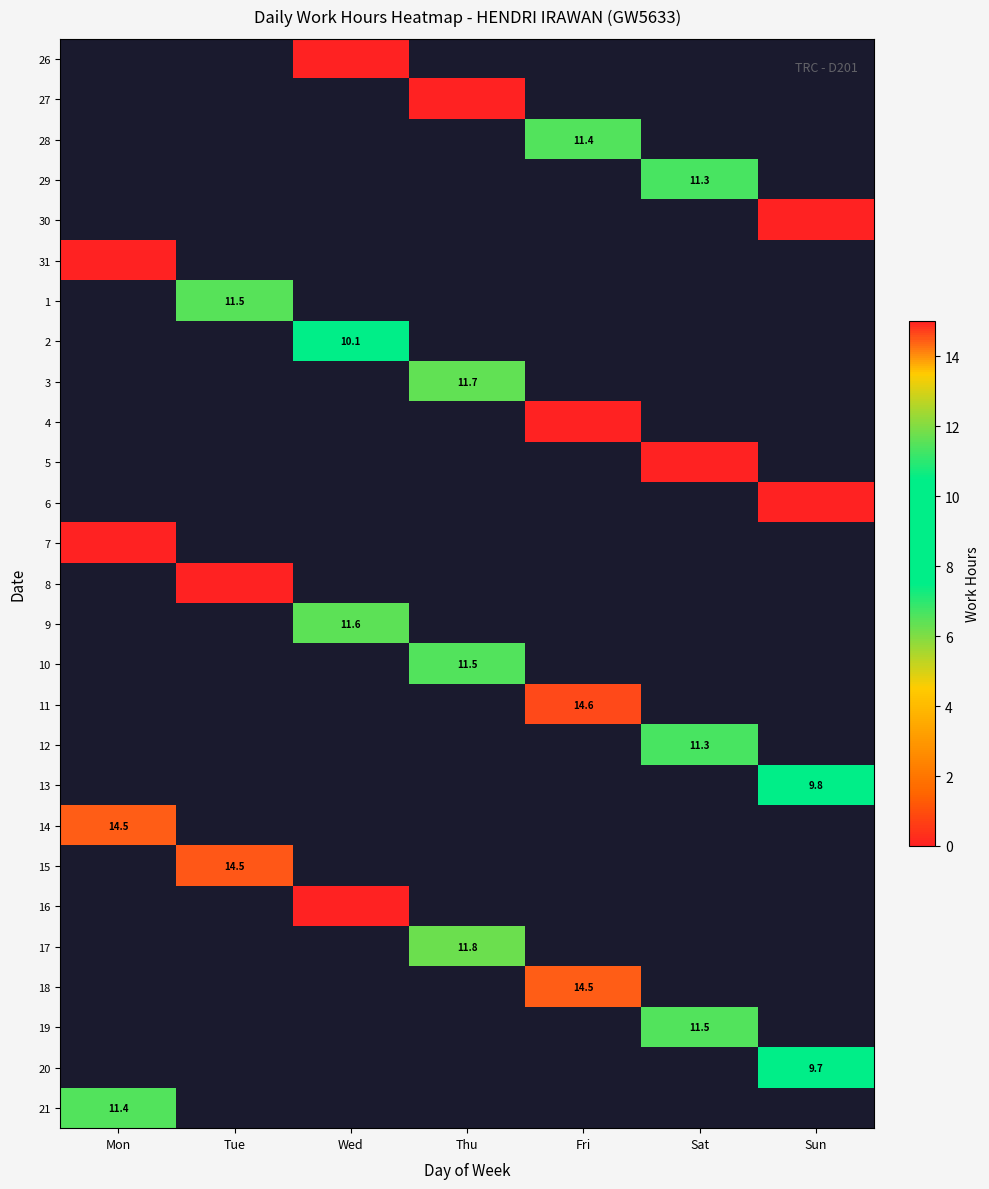

Is it true that 17 equals 16.1 at Thu?

False